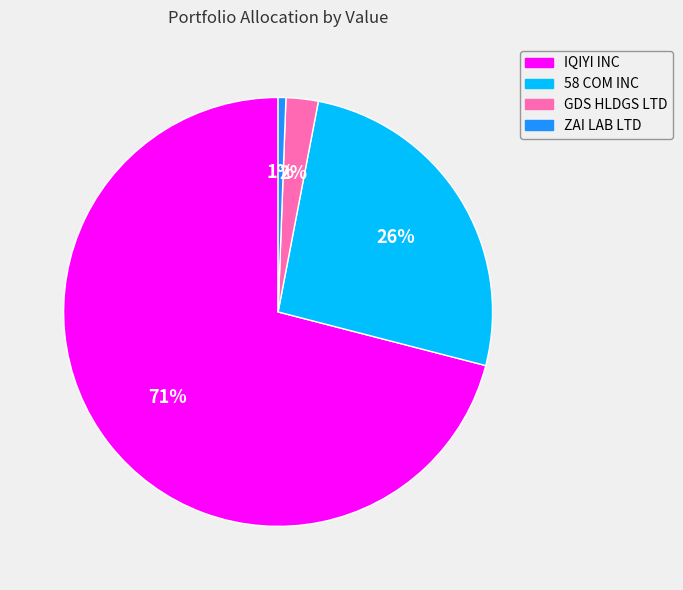

How many slices are in this pie chart?

4